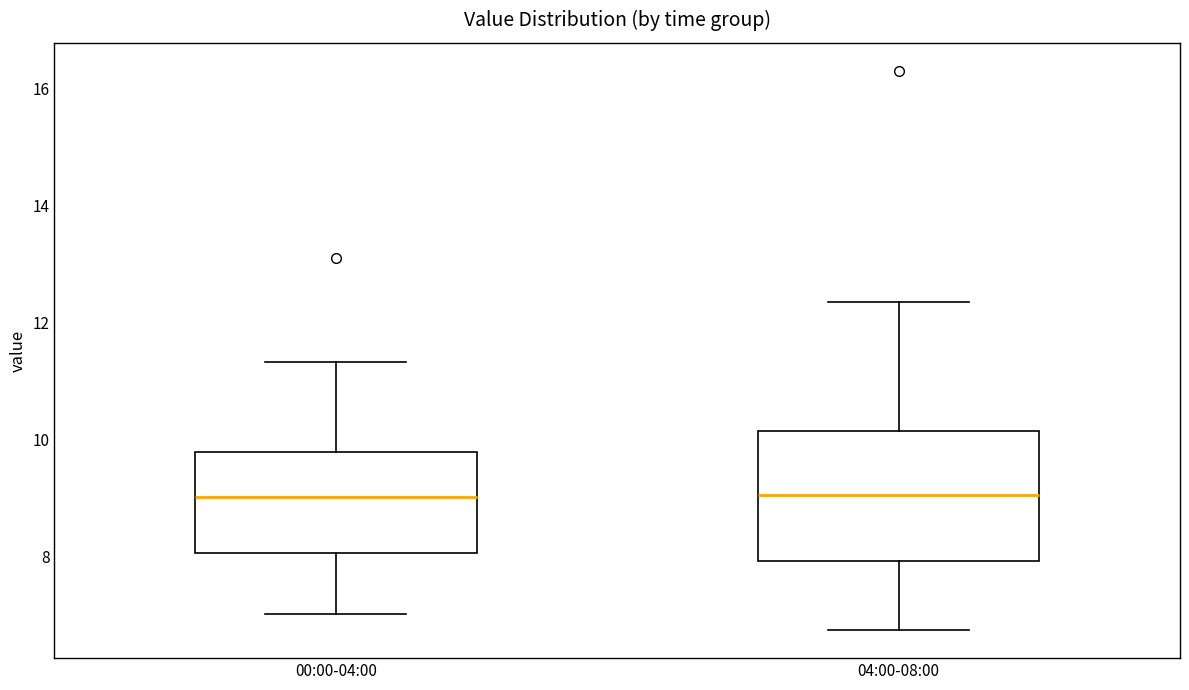

Which box is the tallest, from its lower edge to its upper edge?

04:00-08:00